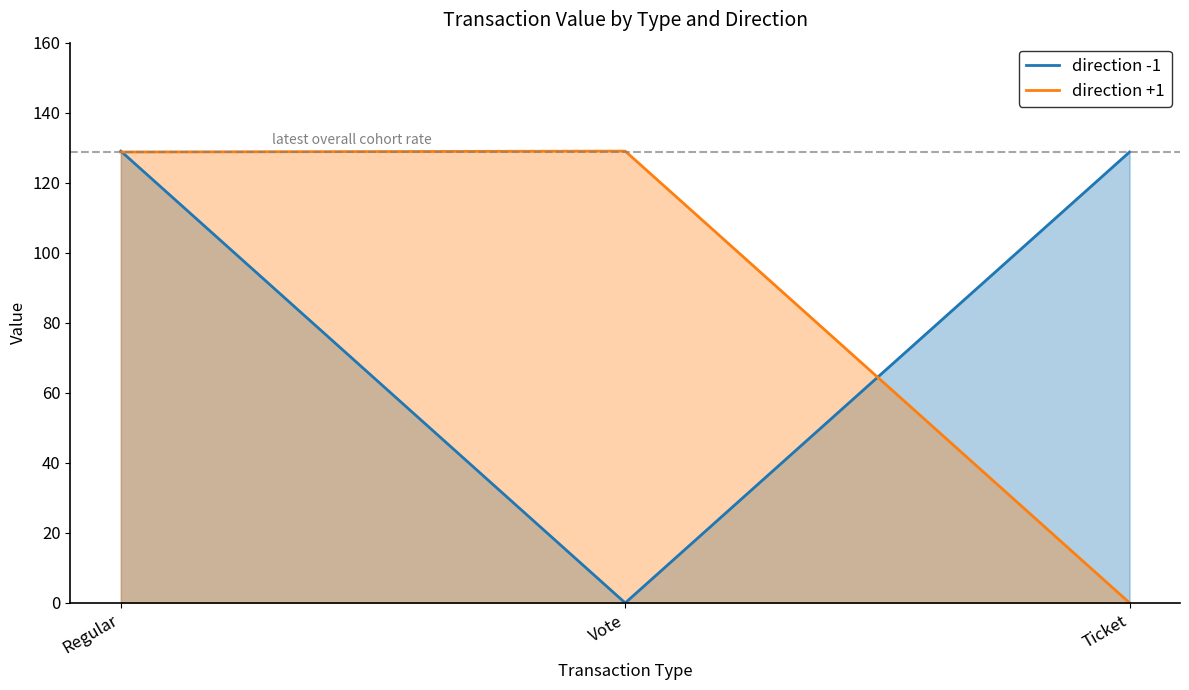

Which category has the highest value across all series?

Regular